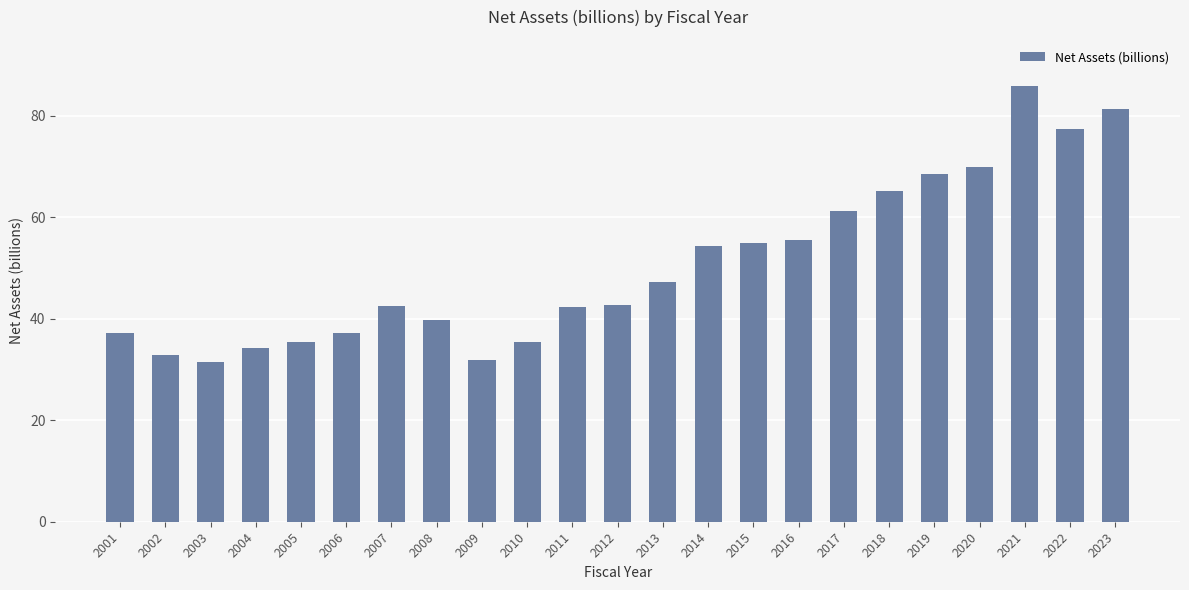

The value at 2020 is 96.8. True or false?

False